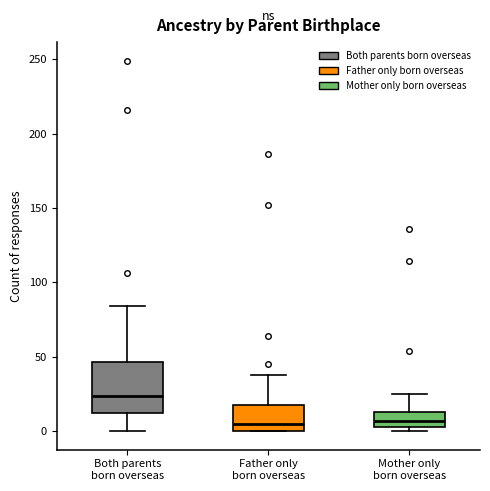

Where does the upper whisker of the box for Father only born overseas end on the y-axis? The values are not printed on the chart, so give them approximately, as read against the axis.

40